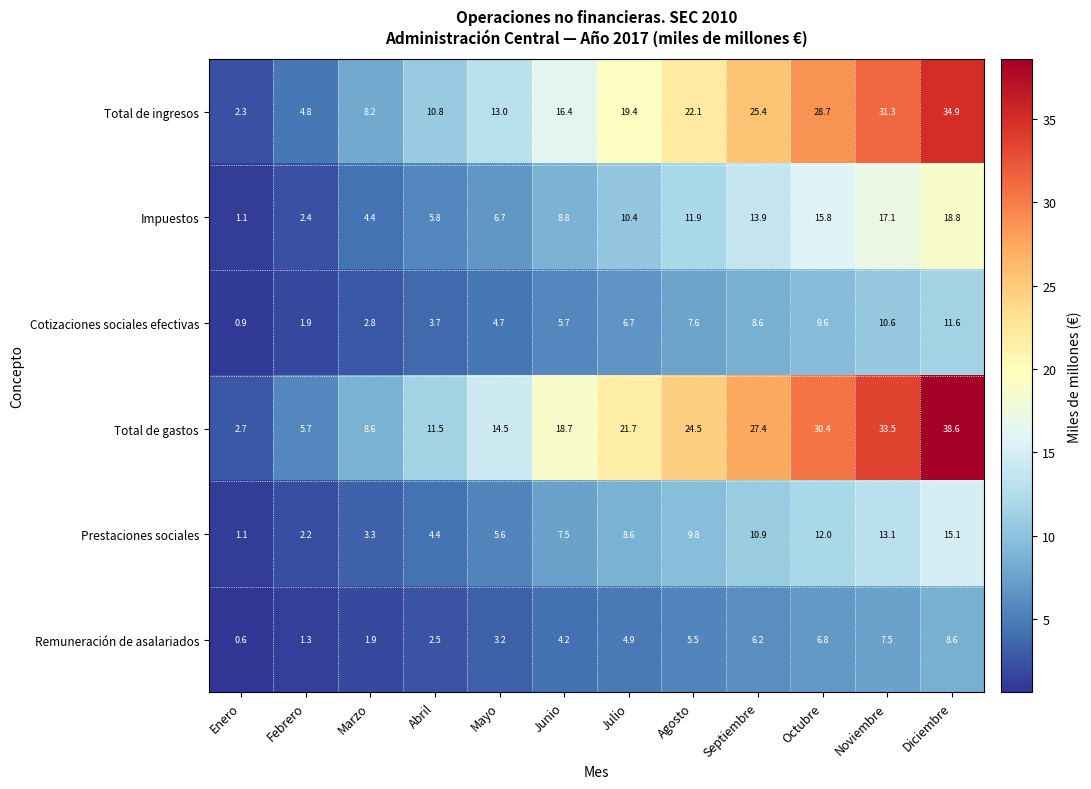

At how many categories does at least one series exceed 32?

2